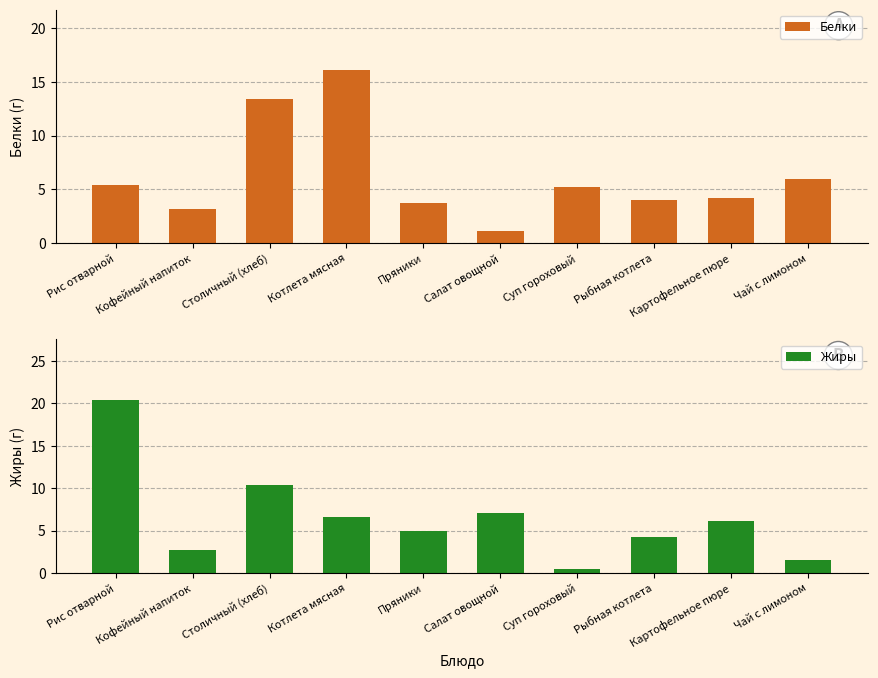

What is the lowest value of the Белки series?

1.1